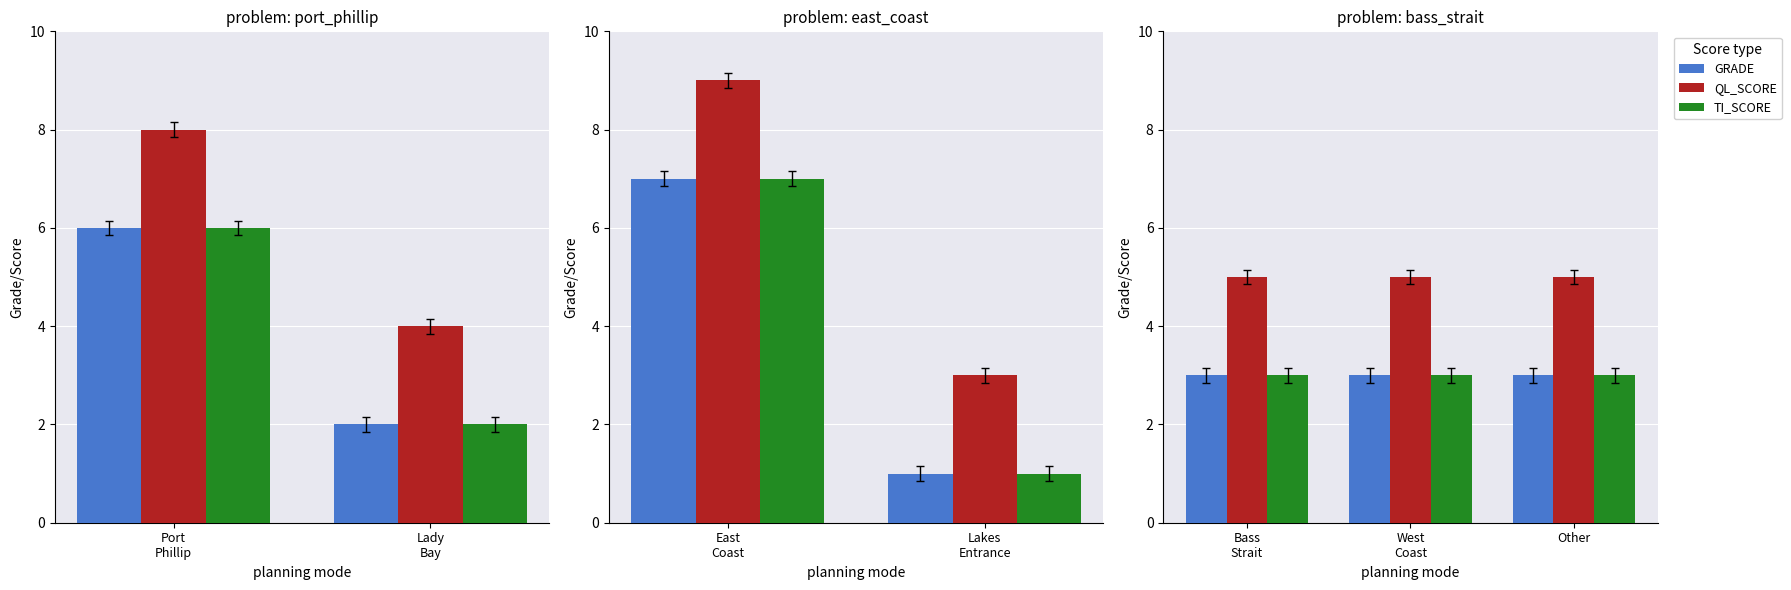

What are all the series names shown in the legend?

GRADE, QL_SCORE, TI_SCORE